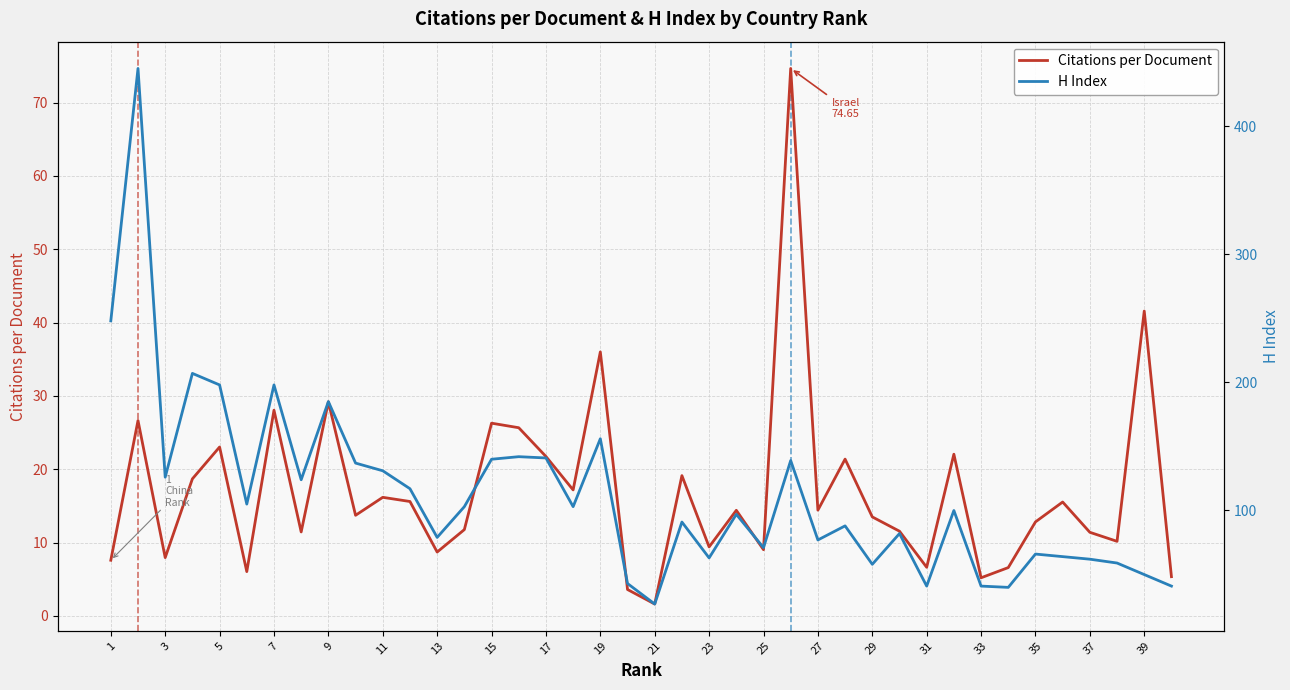

True or false: Citations per Document has more than 0 interior local peaks.

True